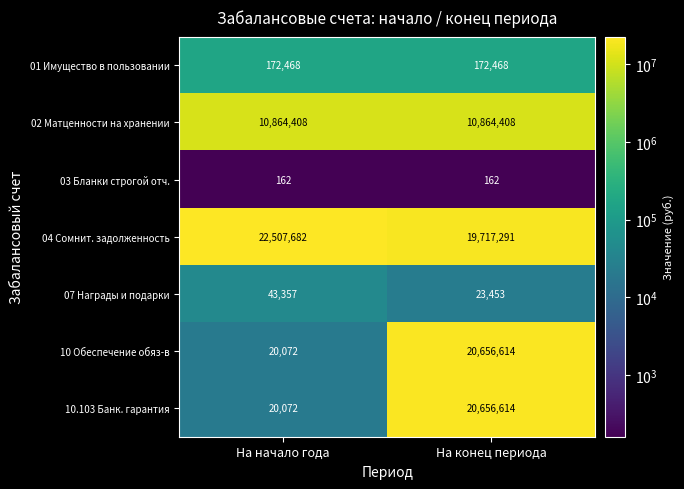

The value of 10 Обеспечение обяз-в at На конец периода is 20656614. True or false?

True